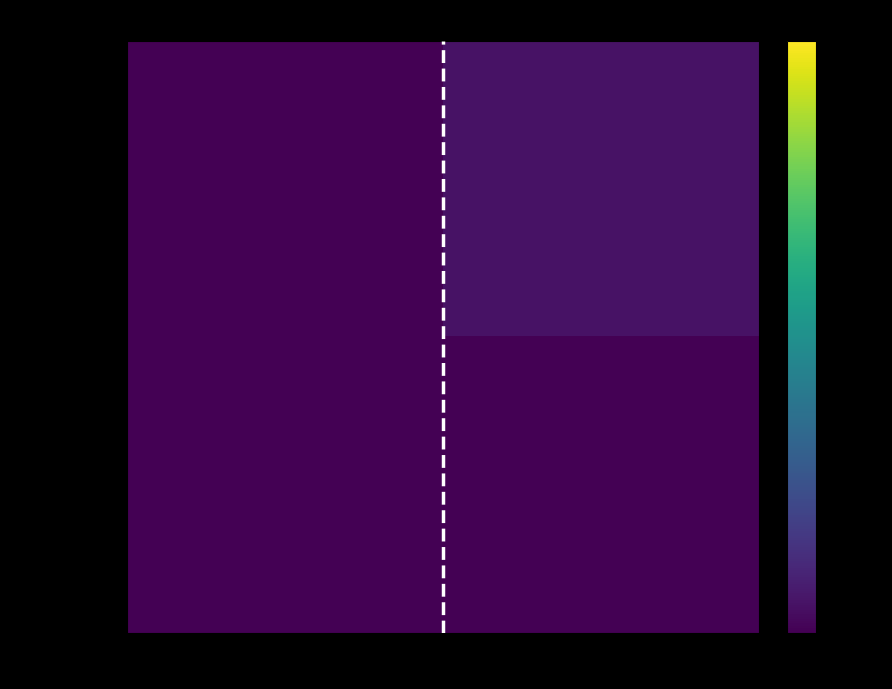

How many distinct data groups are displayed?

2